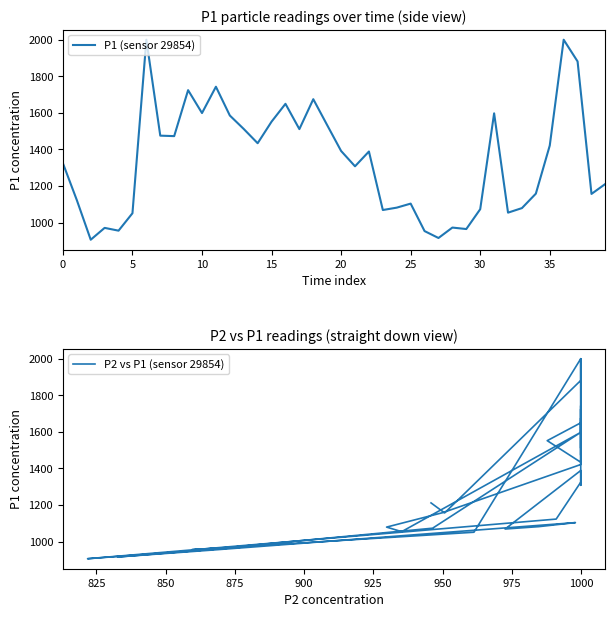

Is it true that P1 (sensor 29854) equals 664.0 at 0?

False